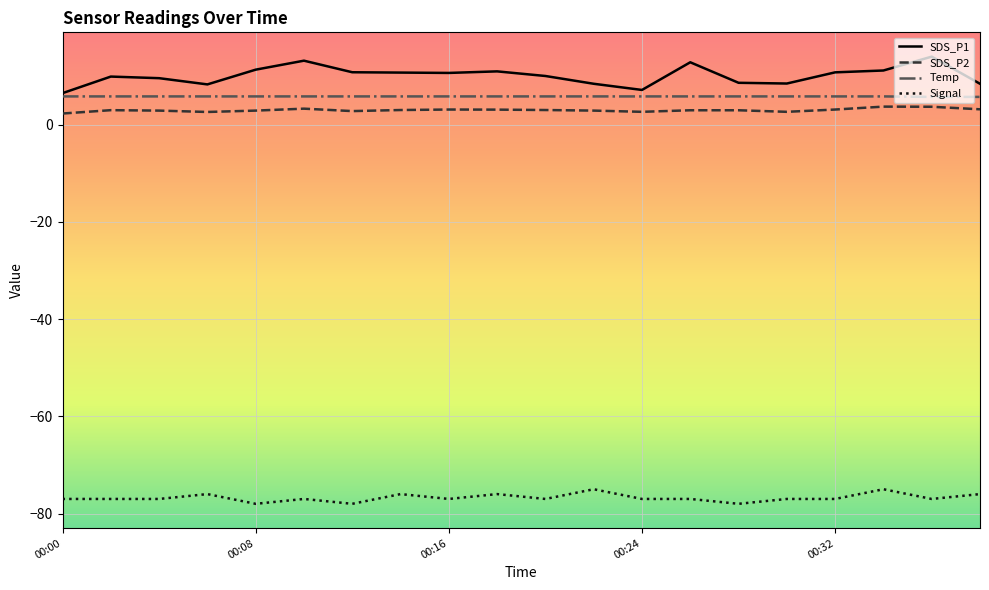

True or false: SDS_P1 and SDS_P2 intersect in this chart.

False